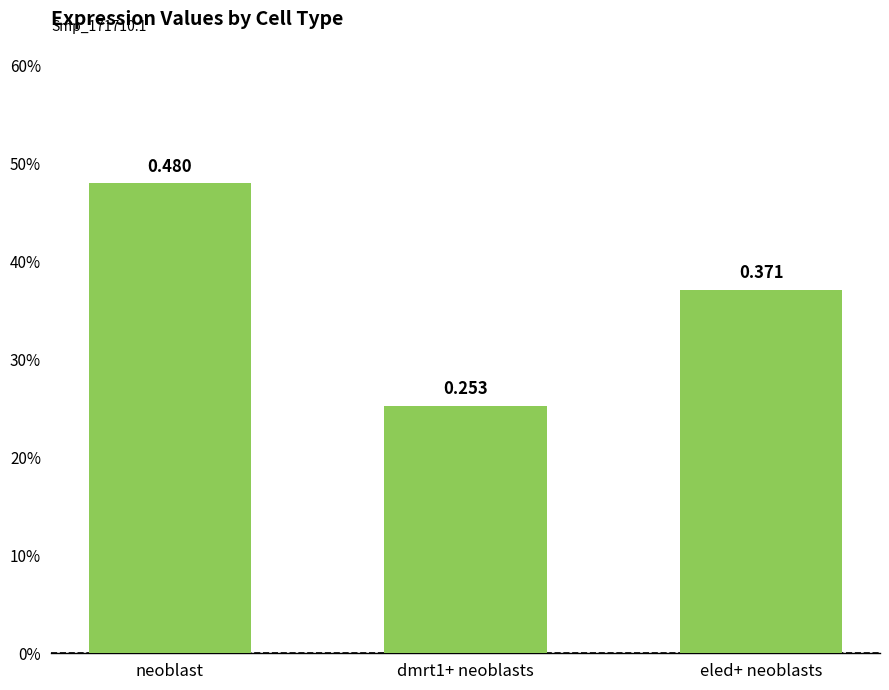

At which label is the value closest to 0?

dmrt1+ neoblasts